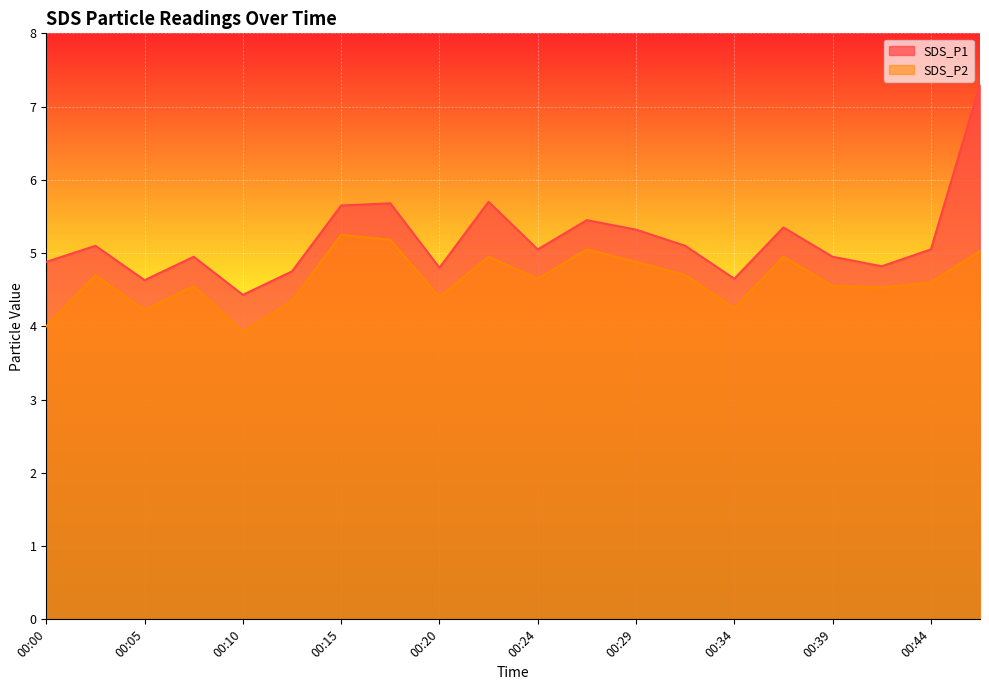

How many interior local valleys does the SDS_P1 series have?

6